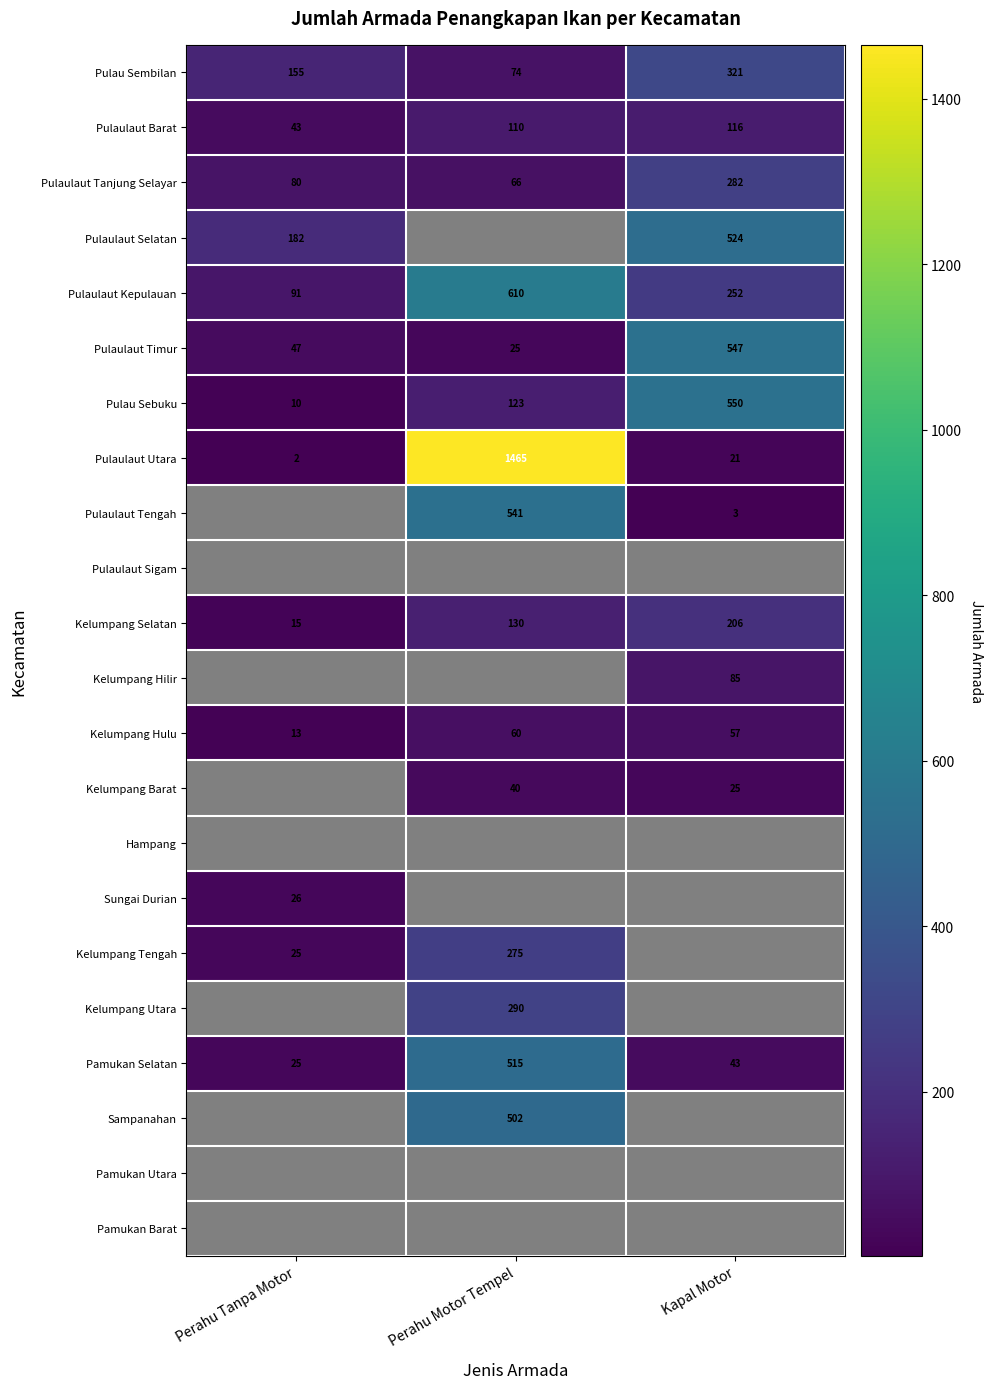

True or false: Kelumpang Hulu has a value of 98.2 at Perahu Motor Tempel.

False